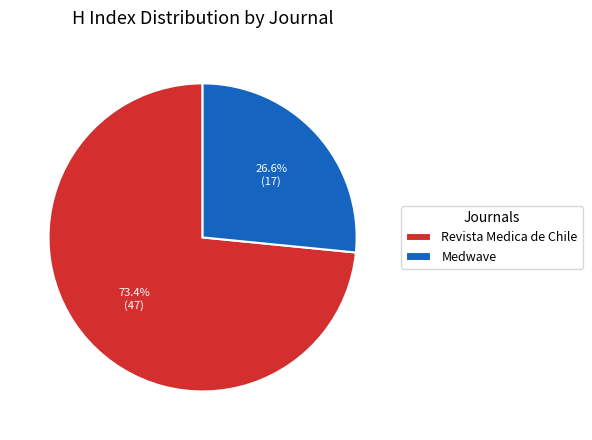

To the nearest percent, what is the average slice percentage?

50%